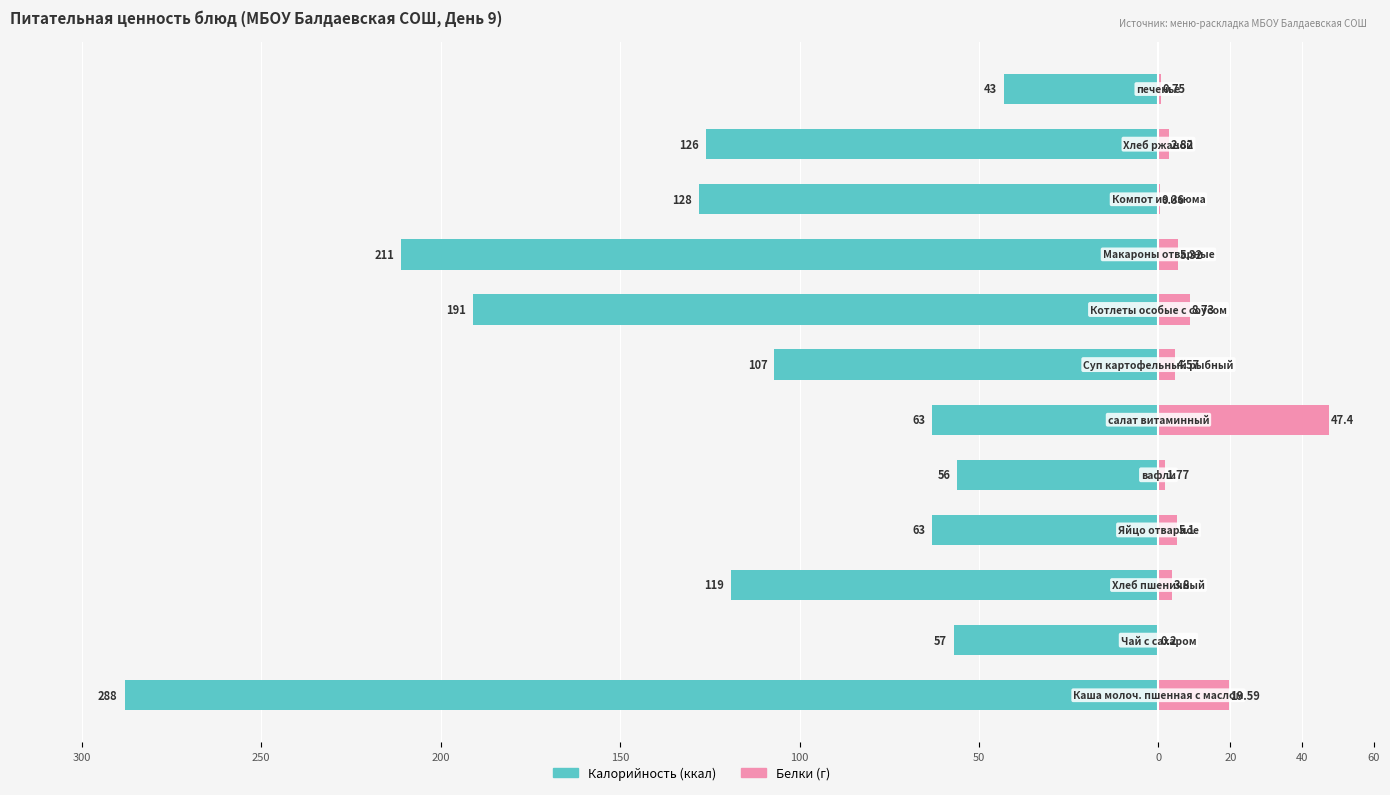

What is the minimum value for Белки?

0.2